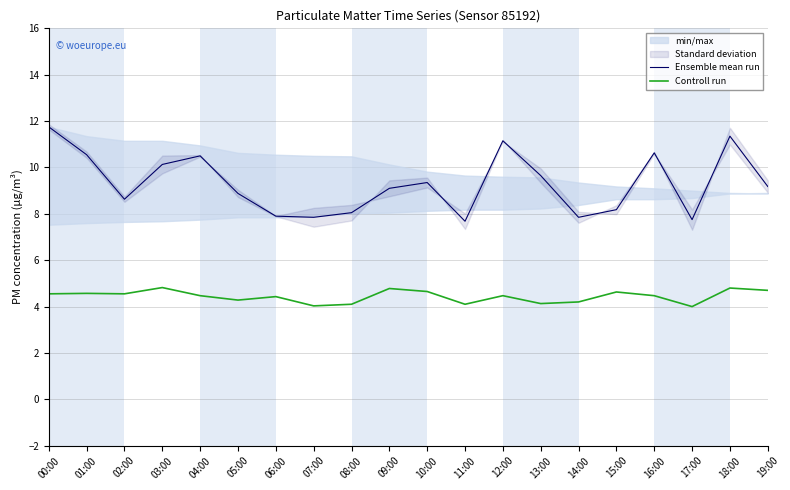

Which series has the largest range (max minus min)?

Ensemble mean run